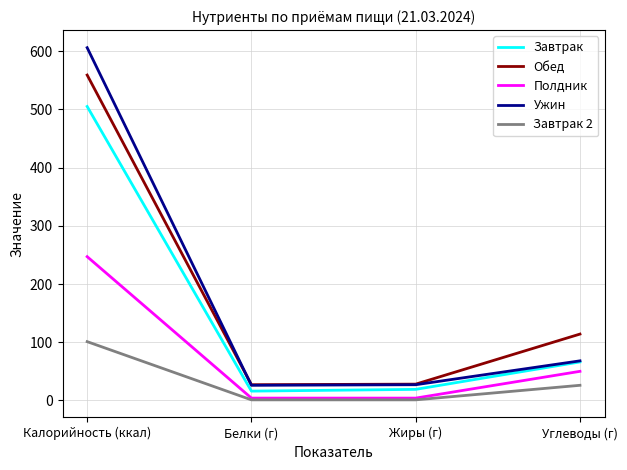

The Ужин series shows 116.6 at Углеводы (г). True or false?

False